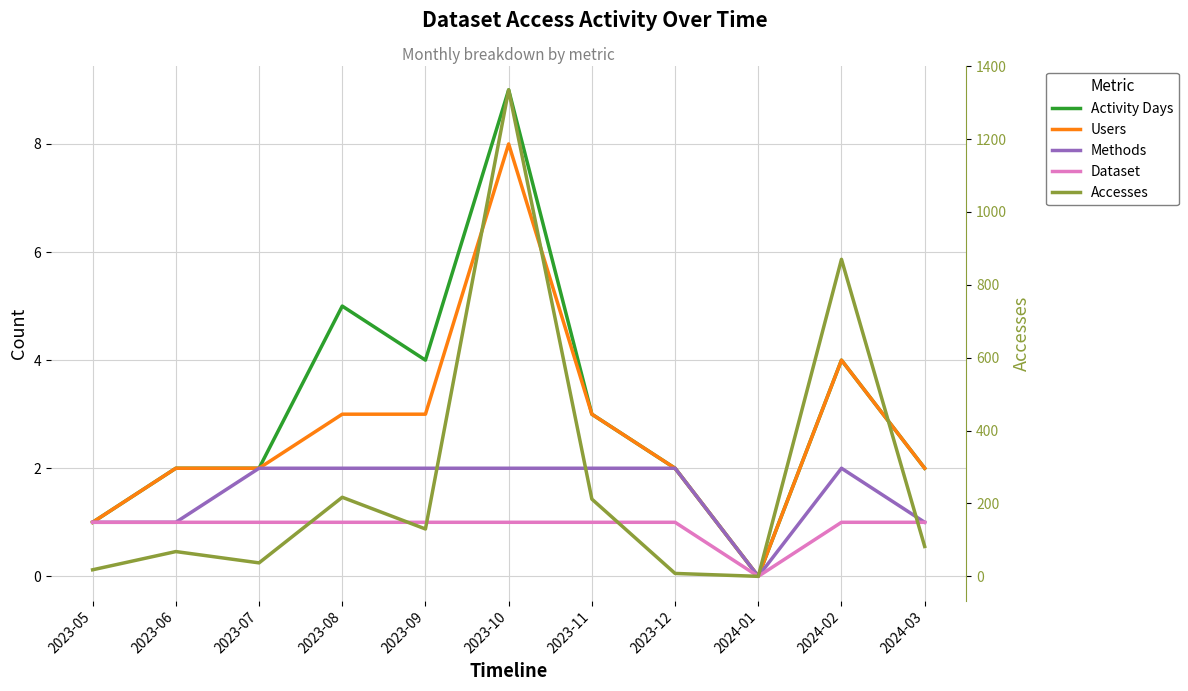

True or false: Users has a value of 1 at 2023-05.

True